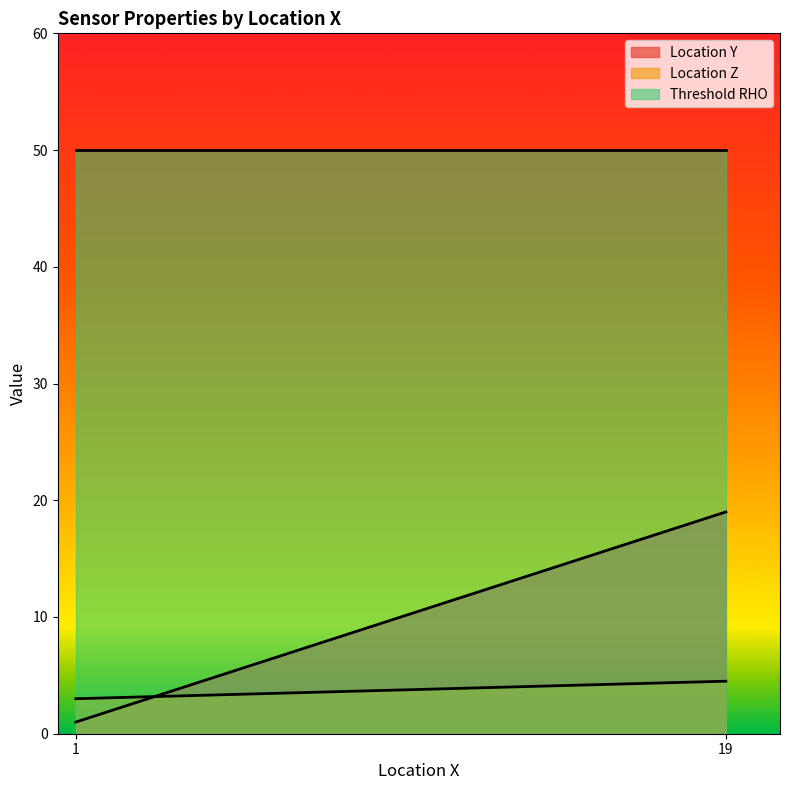

What is the total value across all series at 1?

54.0